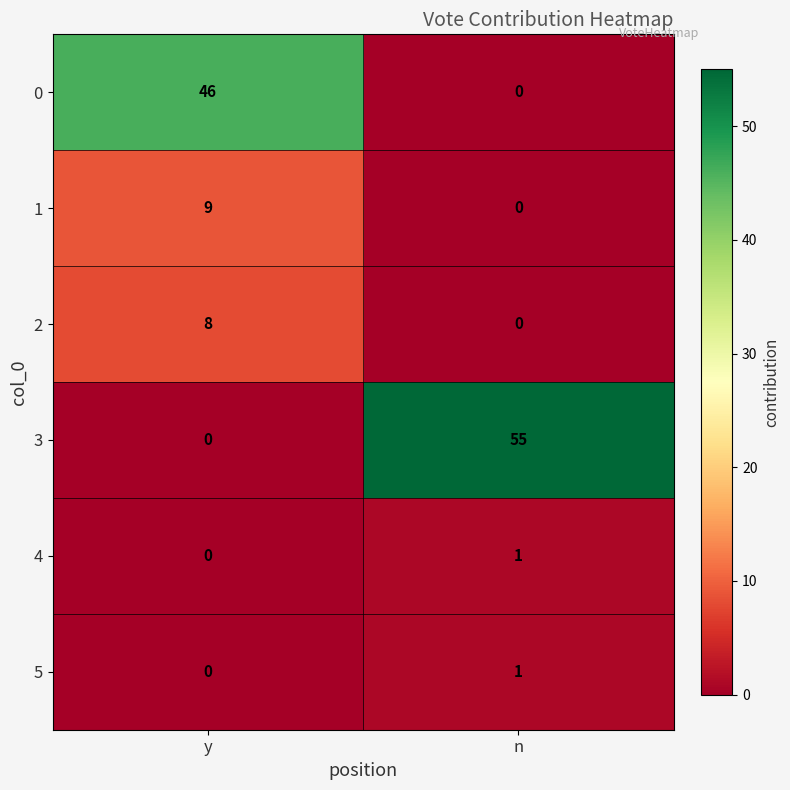

Reading right to left, what are all the values shown in this chart?

0: n=0	y=46
1: n=0	y=9
2: n=0	y=8
3: n=55	y=0
4: n=1	y=0
5: n=1	y=0